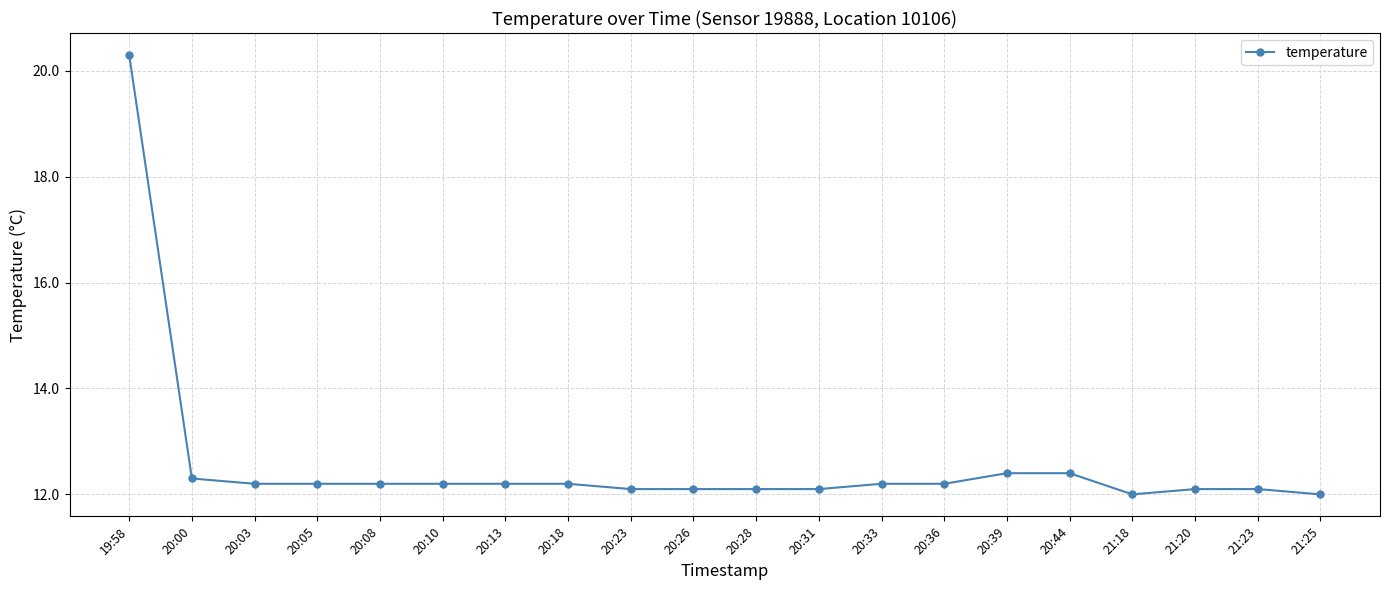

The value at 20:36 is 3.8. True or false?

False